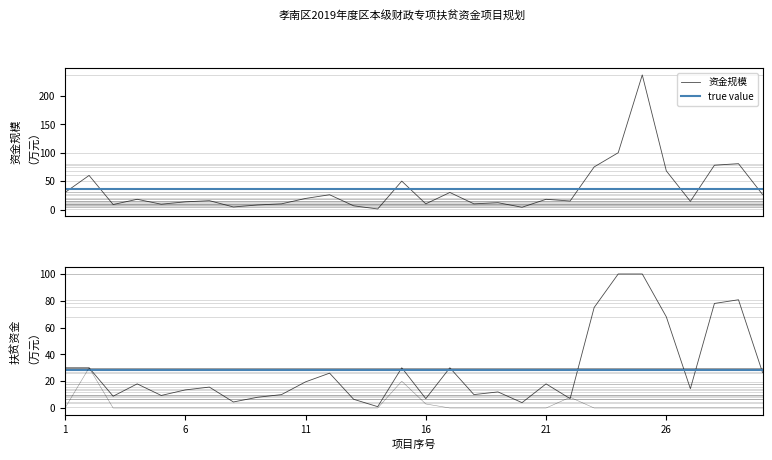

What is the total value across all series at 14?

2.0